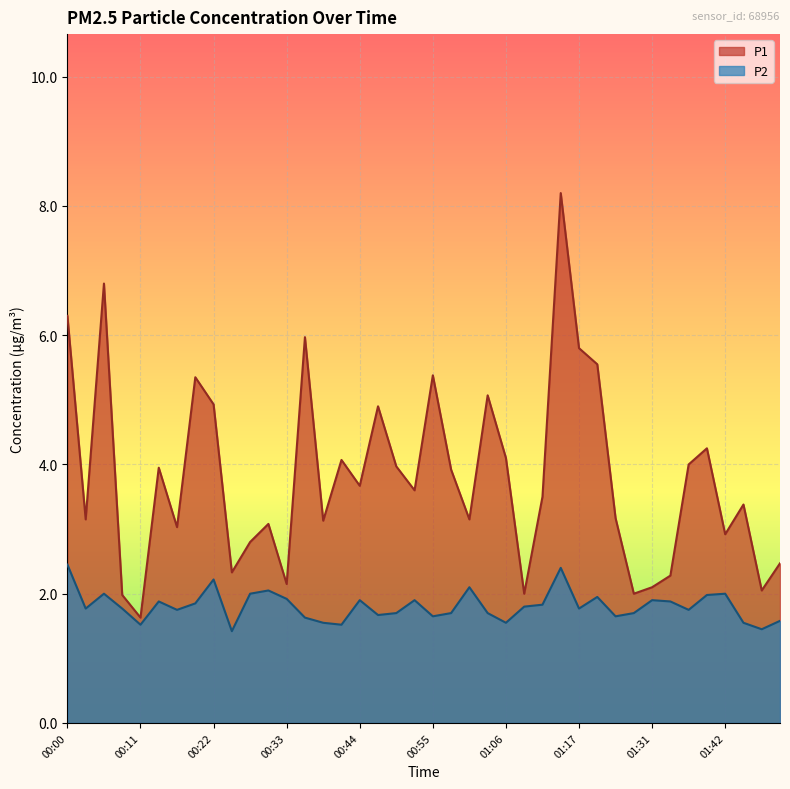

Reading left to right, extract all data points from this chart.

P1: 00:00=6.3	00:03=3.1	00:06=6.8	00:09=2.0	00:11=1.6	00:14=4.0	00:17=3.0	00:19=5.3	00:22=4.9	00:25=2.3	00:28=2.8	00:30=3.1	00:33=2.1	00:36=6.0	00:39=3.1	00:41=4.1	00:44=3.7	00:47=4.9	00:50=4.0	00:52=3.6	00:55=5.4	00:58=3.9	01:01=3.1	01:03=5.1	01:06=4.1	01:09=2.0	01:12=3.5	01:14=8.2	01:17=5.8	01:20=5.5	01:23=3.2	01:28=2.0	01:31=2.1	01:34=2.3	01:37=4.0	01:40=4.2	01:42=2.9	01:45=3.4	01:48=2.0	01:51=2.5
P2: 00:00=2.5	00:03=1.8	00:06=2.0	00:09=1.8	00:11=1.5	00:14=1.9	00:17=1.8	00:19=1.9	00:22=2.2	00:25=1.4	00:28=2.0	00:30=2.0	00:33=1.9	00:36=1.6	00:39=1.6	00:41=1.5	00:44=1.9	00:47=1.7	00:50=1.7	00:52=1.9	00:55=1.6	00:58=1.7	01:01=2.1	01:03=1.7	01:06=1.6	01:09=1.8	01:12=1.8	01:14=2.4	01:17=1.8	01:20=1.9	01:23=1.6	01:28=1.7	01:31=1.9	01:34=1.9	01:37=1.8	01:40=2.0	01:42=2.0	01:45=1.6	01:48=1.4	01:51=1.6